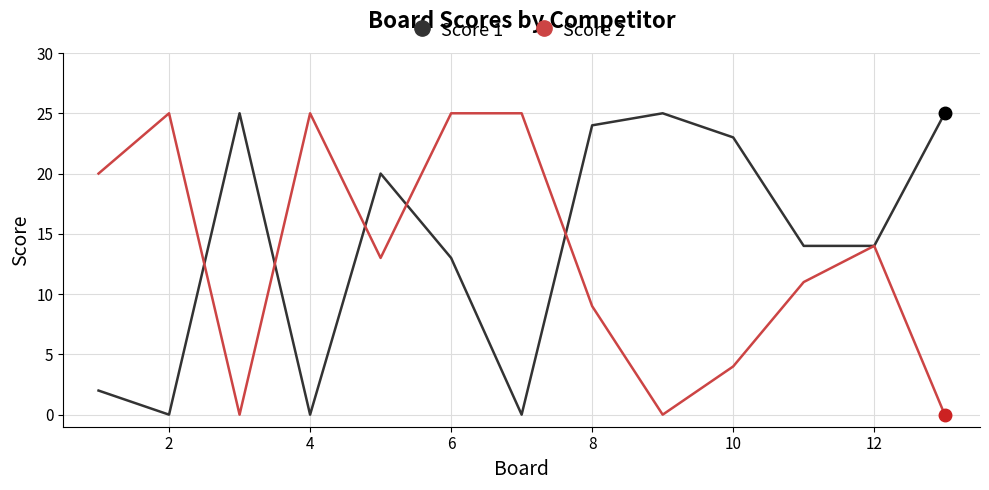

Reading left to right, list all the values displayed in this chart.

Score 1: 2	0	25	0	20	13	0	24	25	23	14	14	25
Score 2: 20	25	0	25	13	25	25	9	0	4	11	14	0